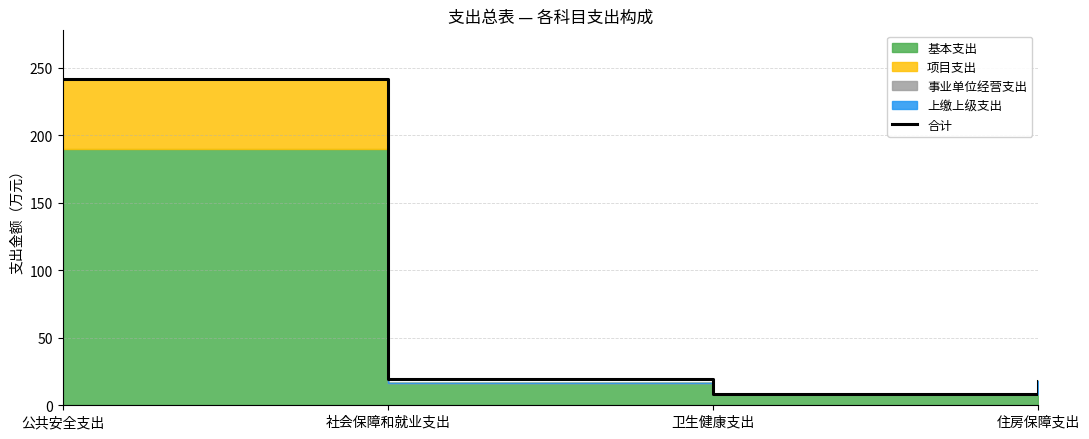

List the labels in order of value, smallest first.

卫生健康支出, 住房保障支出, 社会保障和就业支出, 公共安全支出